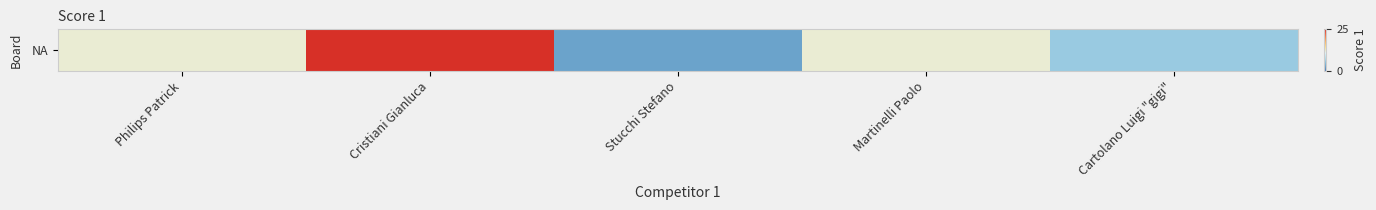

Rank the categories by value from highest to lowest.

Cristiani Gianluca, Philips Patrick, Martinelli Paolo, Cartolano Luigi "gigi", Stucchi Stefano